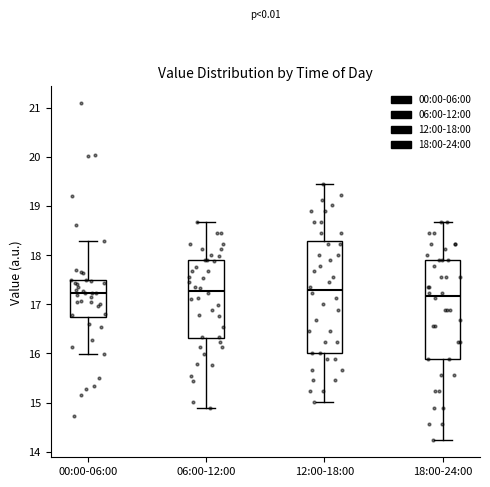

Reading left to right, read every box against the y-axis: the position of its median line, the range the box covers, and the ends of its whiskers. The values are not printed on the chart, so give them approximately, as read against the axis.

00:00-06:00: median 17.2, box 16.7 to 17.5, whiskers 16.0 to 18.3
06:00-12:00: median 17.3, box 16.3 to 17.9, whiskers 14.9 to 18.7
12:00-18:00: median 17.3, box 16.0 to 18.3, whiskers 15.0 to 19.5
18:00-24:00: median 17.2, box 15.9 to 17.9, whiskers 14.2 to 18.7